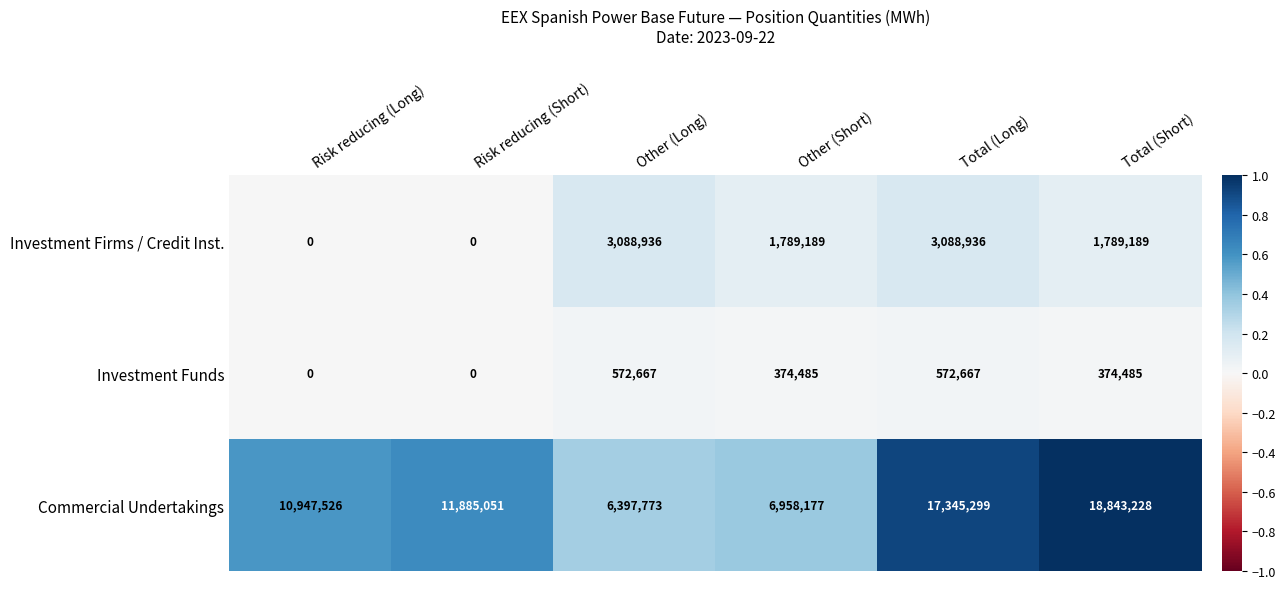

What is the difference between the maximum and minimum values in the Investment Funds series?

572667